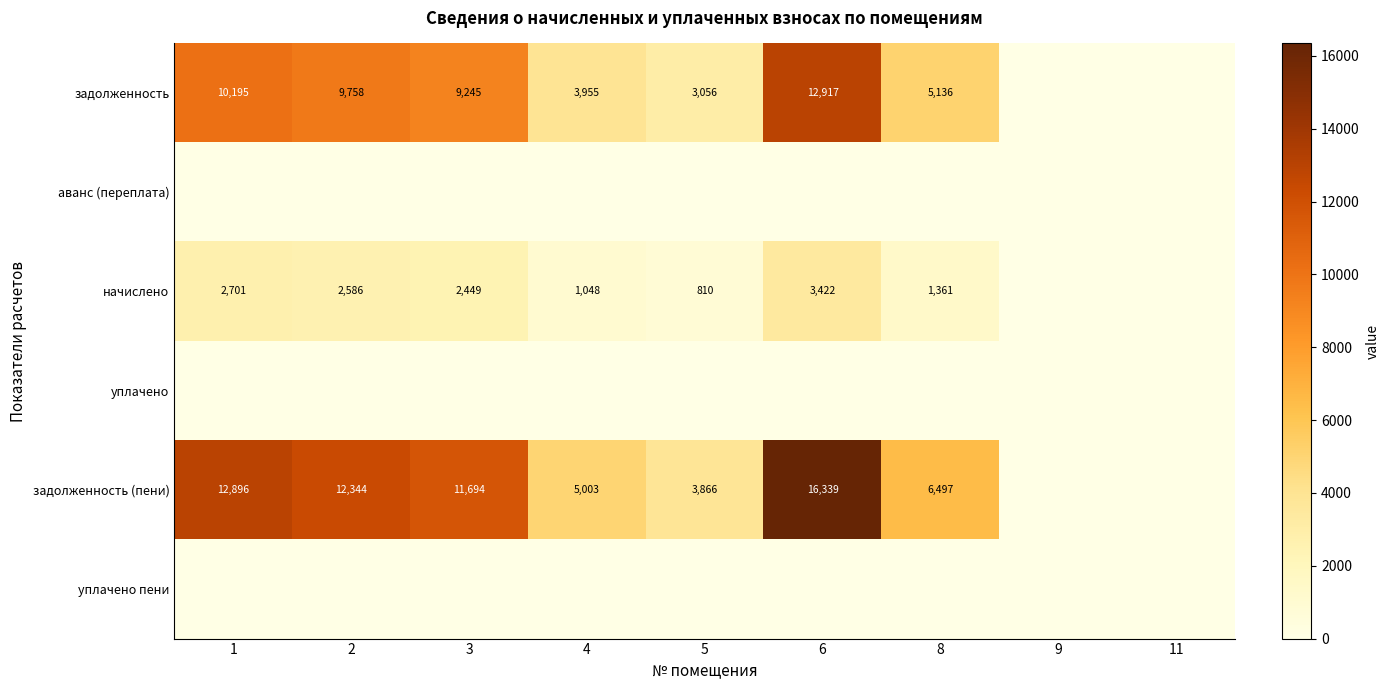

What is the maximum value shown in the chart?

16339.4